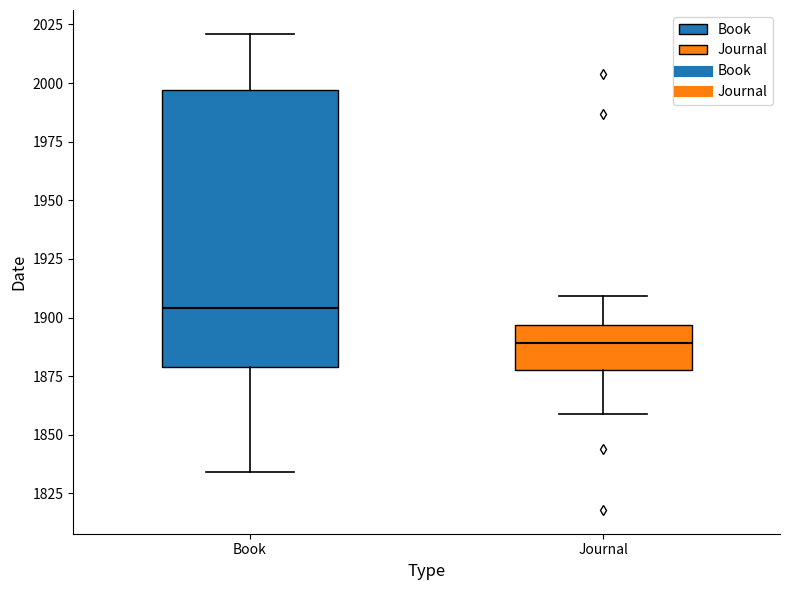

Reading left to right, transcribe this box plot: for each box, give where its median line is, the range the box spans, and where its two whiskers end, as read against the y-axis. The values are not printed on the chart, so give them approximately, as read against the axis.

Book: median 1905, box 1880 to 1995, whiskers 1835 to 2020
Journal: median 1890, box 1880 to 1895, whiskers 1860 to 1910